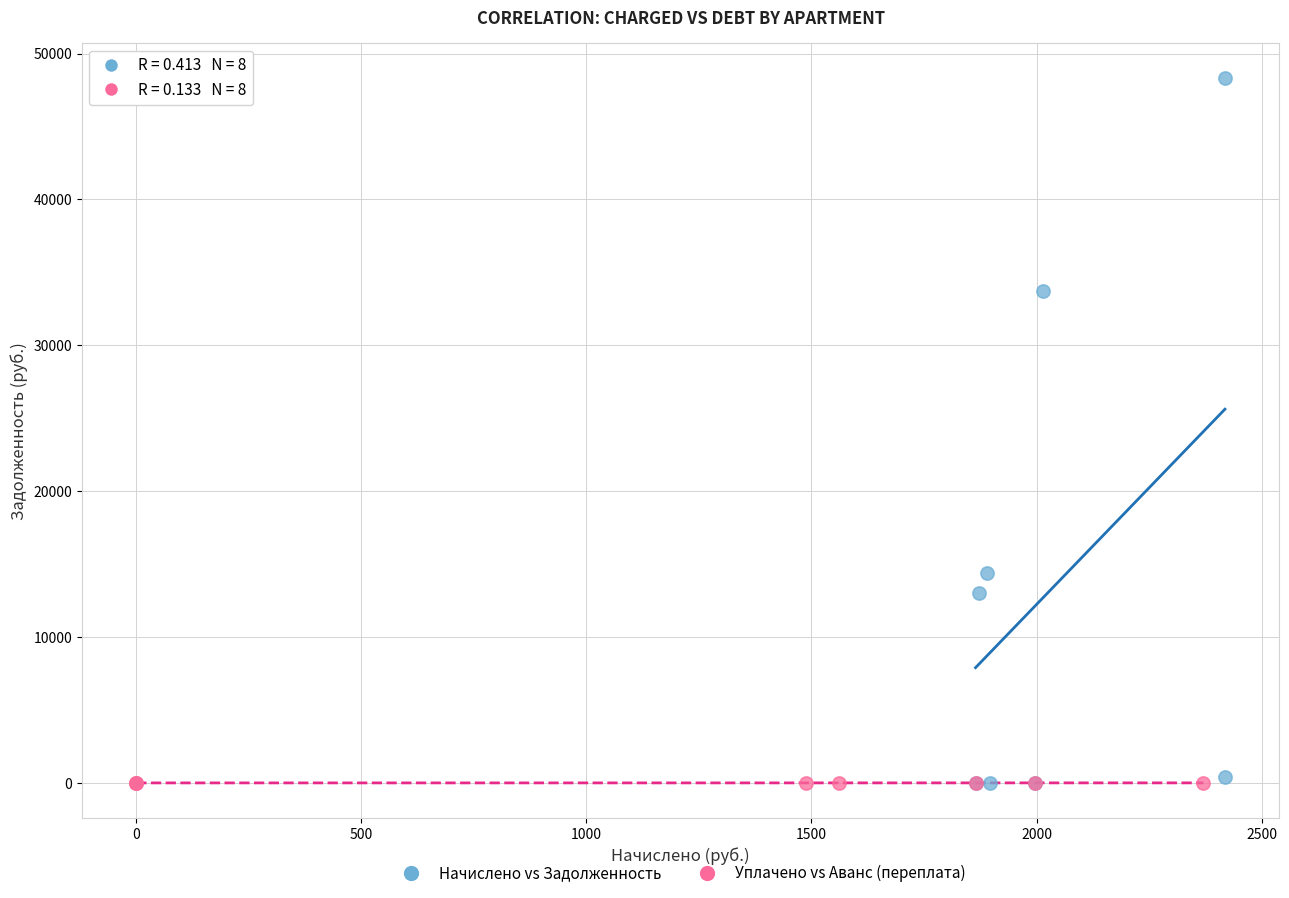

Which series has the widest spread of Y values?

Начислено vs Задолженность